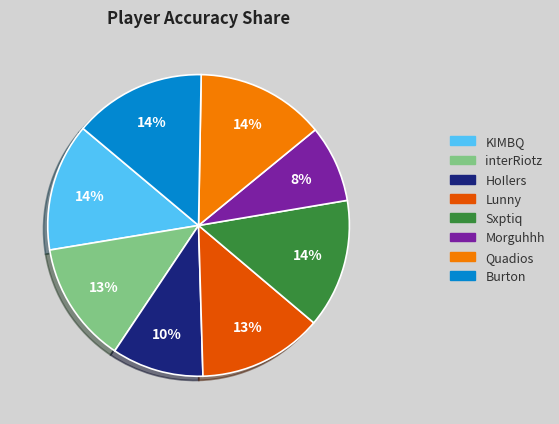

Combined, do HoIlers and Quadios account for over 50%?

No